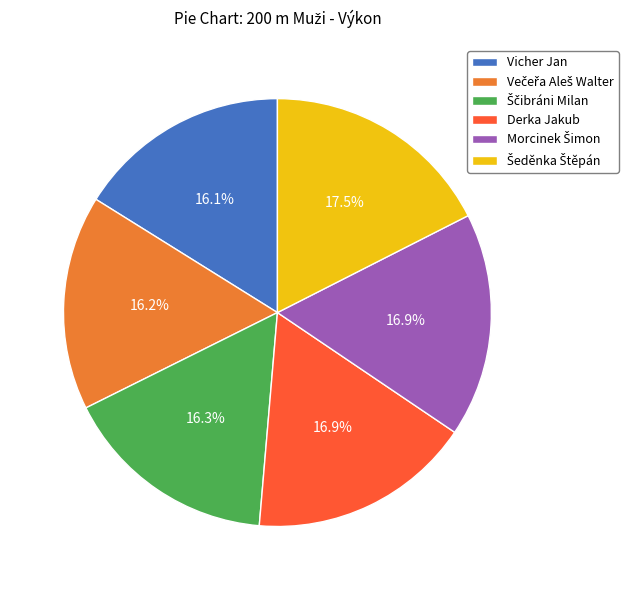

Is there any slice that represents more than half of the pie?

No